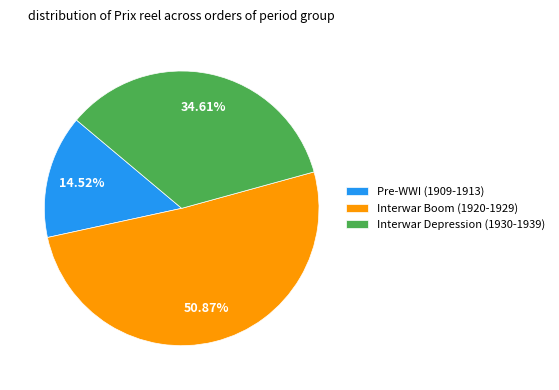

What is the ratio of the value at Interwar Boom (1920-1929) to the value at Pre-WWI (1909-1913)?

3.5